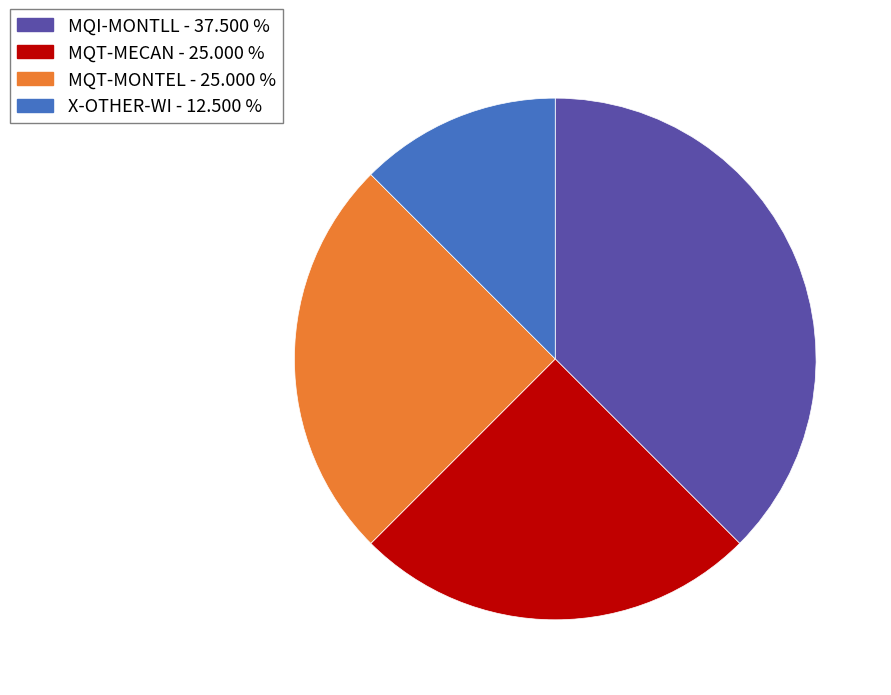

Approximately how many times larger is the value at MQT-MONTEL compared to MQT-MECAN?

1.0